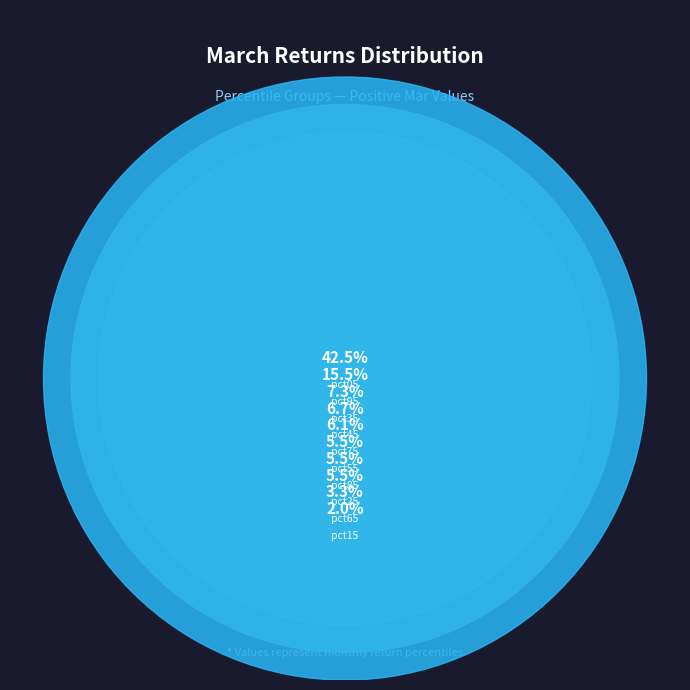

Count the number of slices in the pie.

10